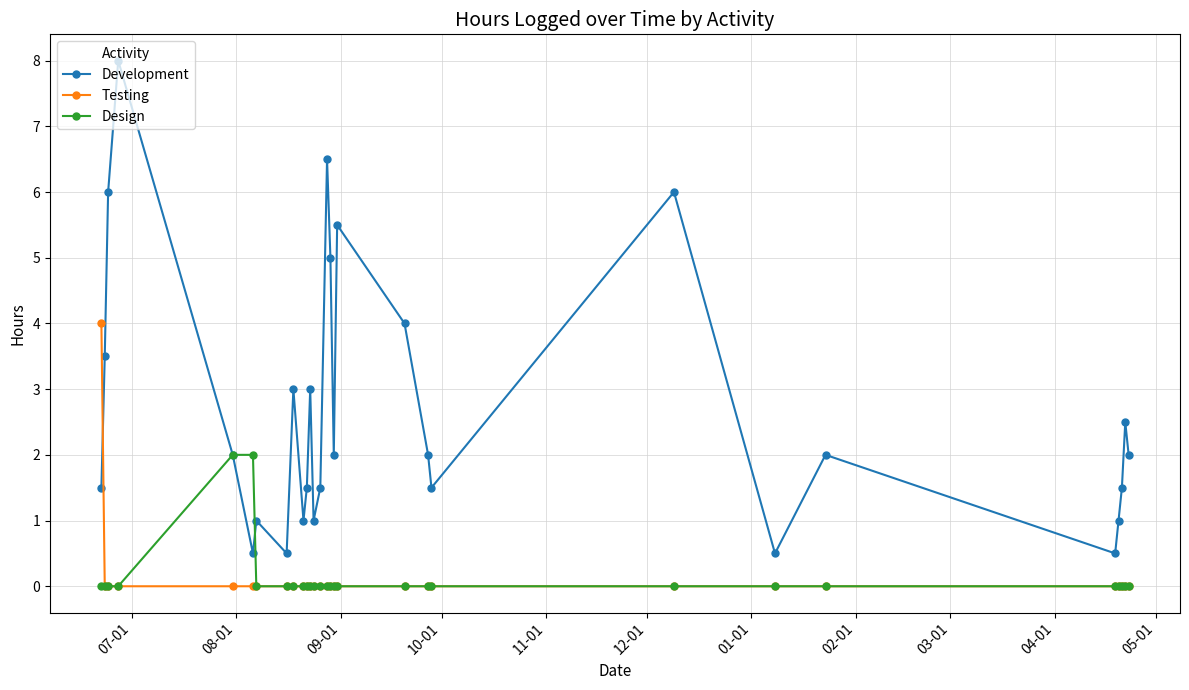

List the series in order of their peak value, lowest first.

Design, Testing, Development